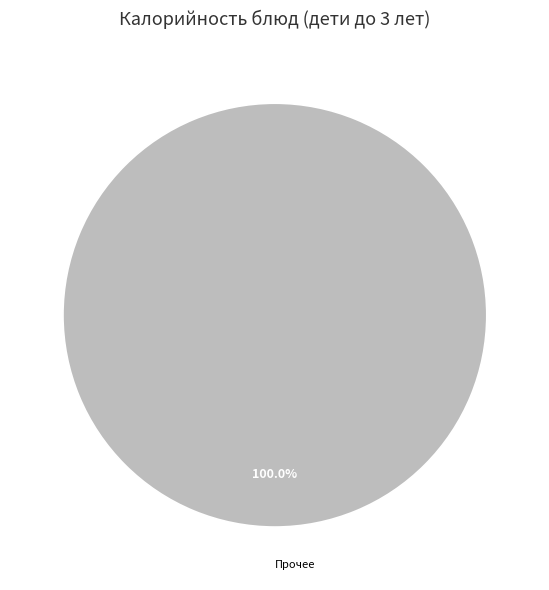

Is Прочее the majority of the pie?

Yes